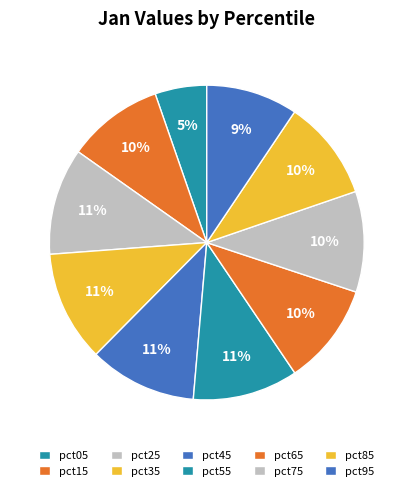

What is the largest slice in the pie chart?

pct35